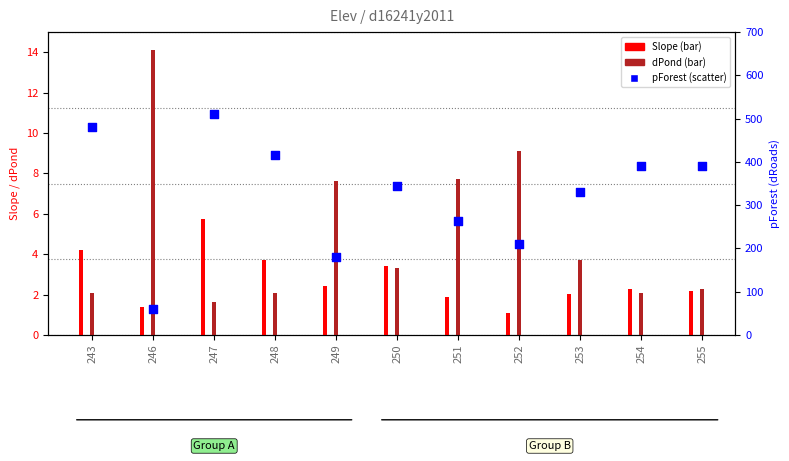

Which series has the widest spread of Y values?

pForest